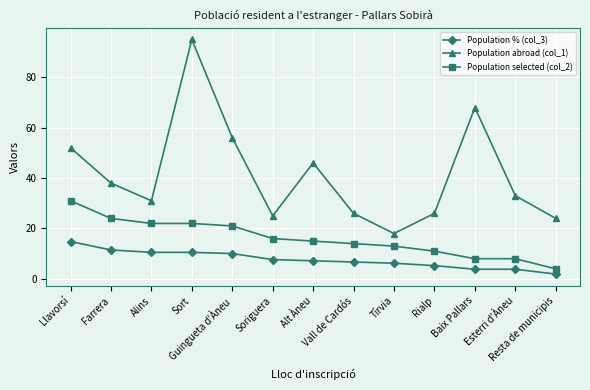

What are all the series names shown in the legend?

Population % (col_3), Population abroad (col_1), Population selected (col_2)